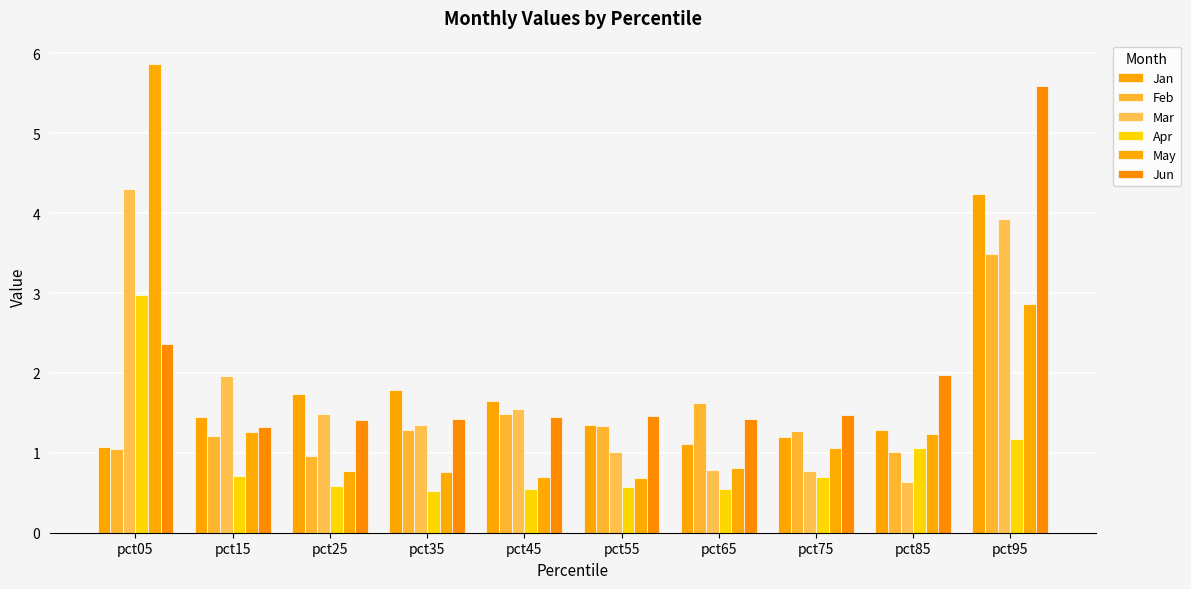

Reading left to right, transcribe all the data shown in this chart.

Jan: 1.1	1.4	1.7	1.8	1.6	1.3	1.1	1.2	1.3	4.2
Feb: 1.1	1.2	1.0	1.3	1.5	1.3	1.6	1.3	1.0	3.5
Mar: 4.3	2.0	1.5	1.3	1.5	1.0	0.8	0.8	0.6	3.9
Apr: 3.0	0.7	0.6	0.5	0.5	0.6	0.6	0.7	1.1	1.2
May: 5.9	1.3	0.8	0.8	0.7	0.7	0.8	1.1	1.2	2.9
Jun: 2.4	1.3	1.4	1.4	1.5	1.5	1.4	1.5	2.0	5.6